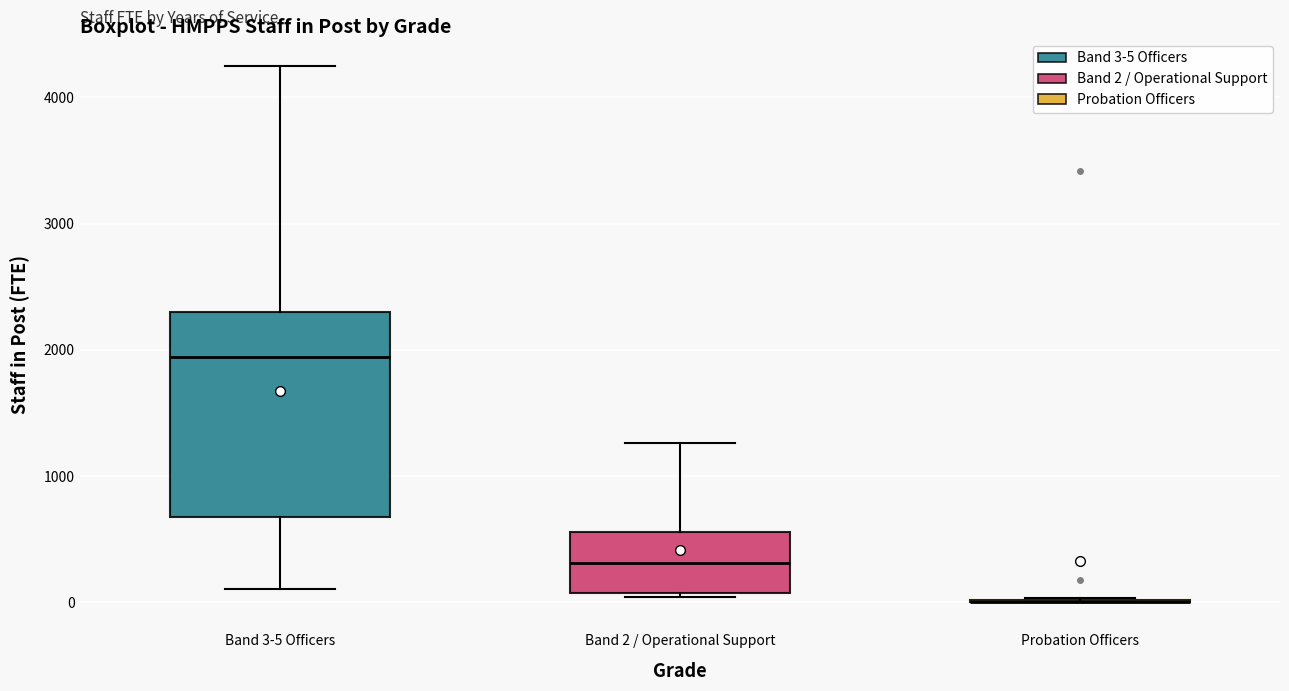

Where does the upper whisker of the box for Band 2 / Operational Support end on the y-axis? The values are not printed on the chart, so give them approximately, as read against the axis.

1300